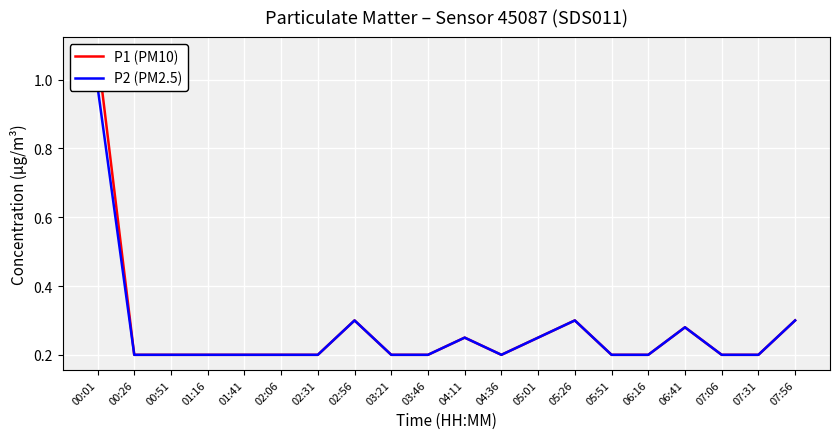

What is the sum of the P1 (PM10) values at 02:31 and 07:31?

0.4